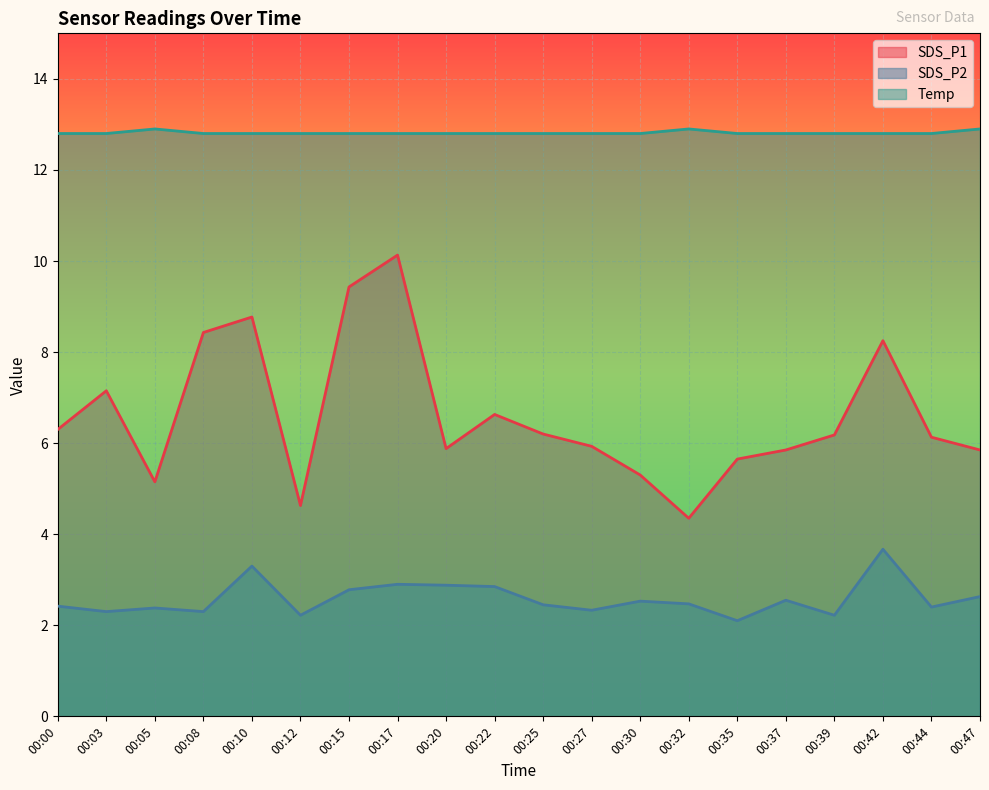

Which series changed the most between 00:12 and 00:27?

SDS_P1